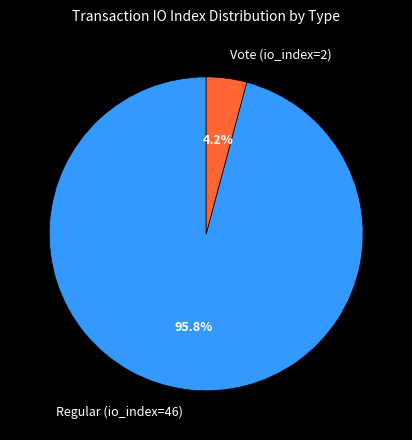

How many slices are in this pie chart?

2